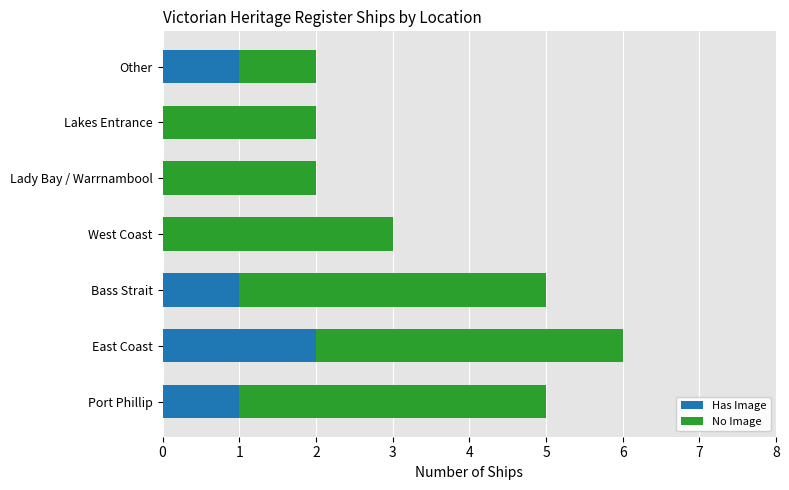

Count the number of data series in this chart.

2